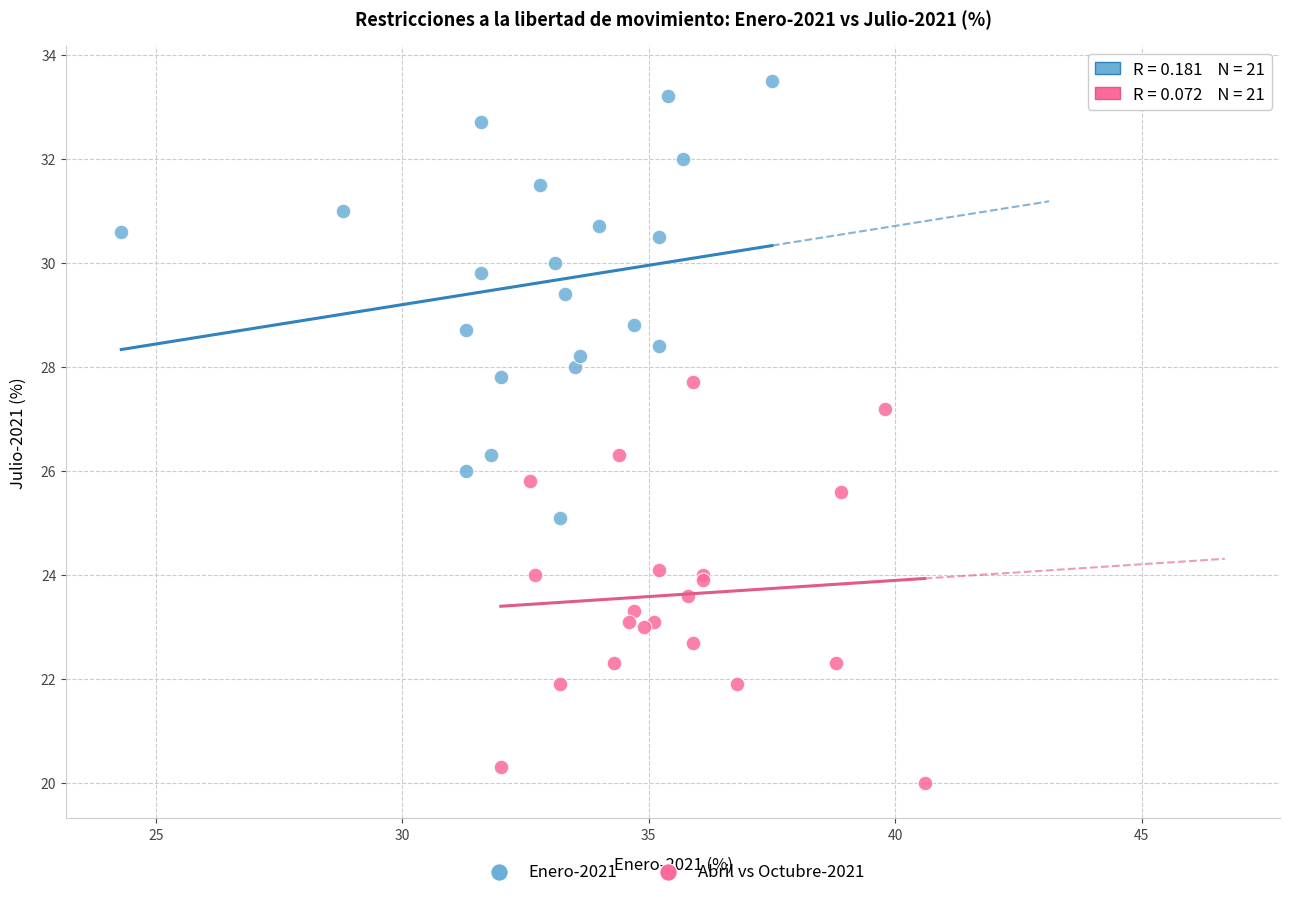

Which series reaches the maximum Y coordinate?

Enero-2021